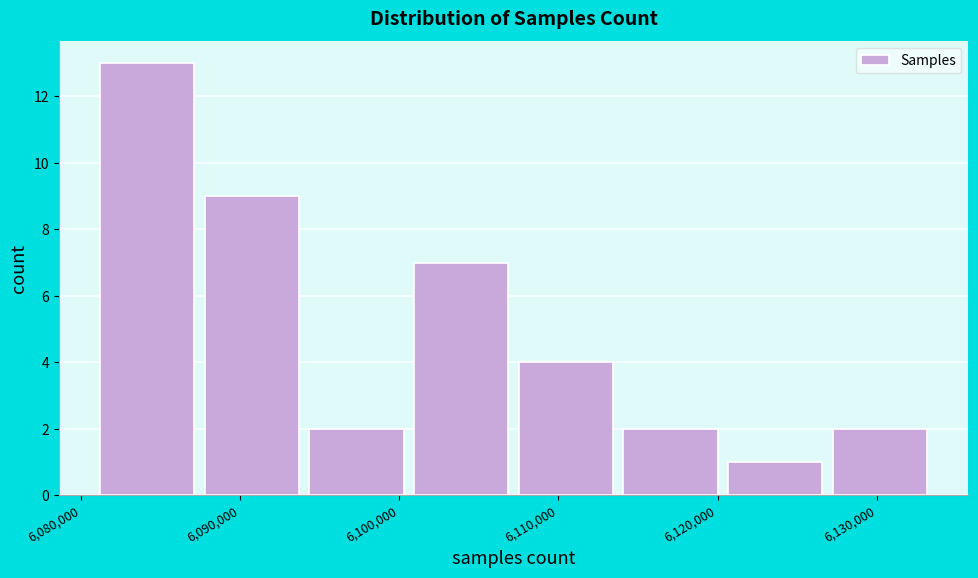

Reading left to right, transcribe this chart: for each bar, give the range it covers on the x-axis and its height. Neither the bar edges nor the heights are printed on the chart, so give them approximately, as read against the axes.

6081000 to 6088000: 13
6088000 to 6094000: 9
6094000 to 6101000: 2
6101000 to 6108000: 7
6108000 to 6114000: 4
6114000 to 6121000: 2
6121000 to 6127000: 1
6127000 to 6134000: 2